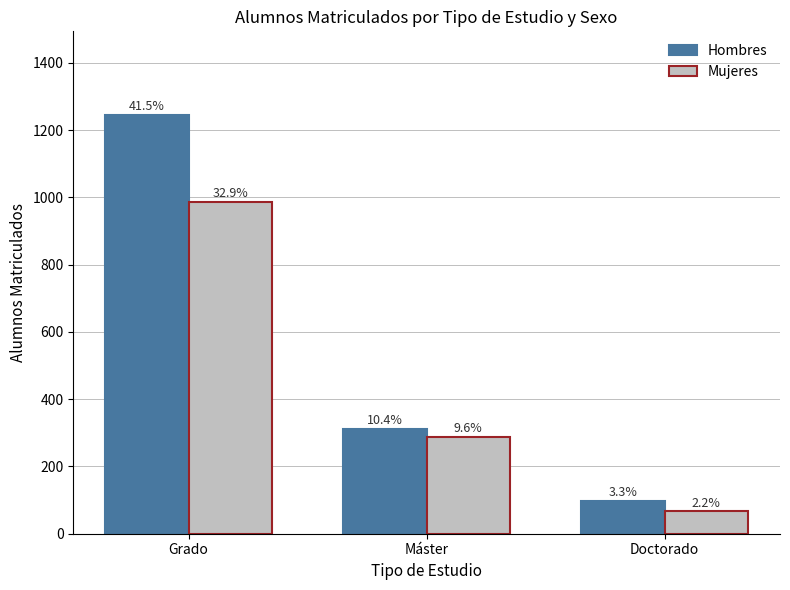

True or false: Hombres has a value of 98 at Doctorado.

True